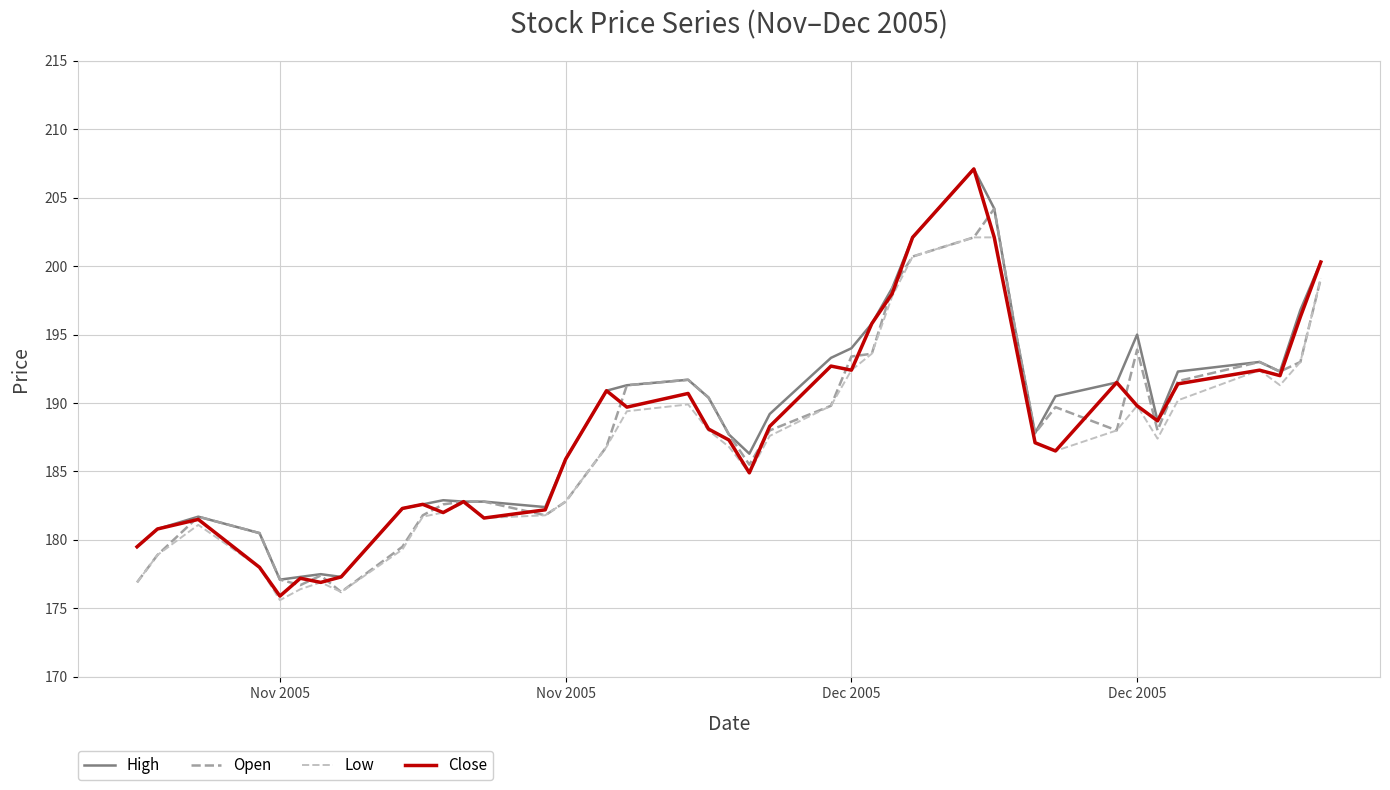

True or false: Open and Close cross at least once.

True